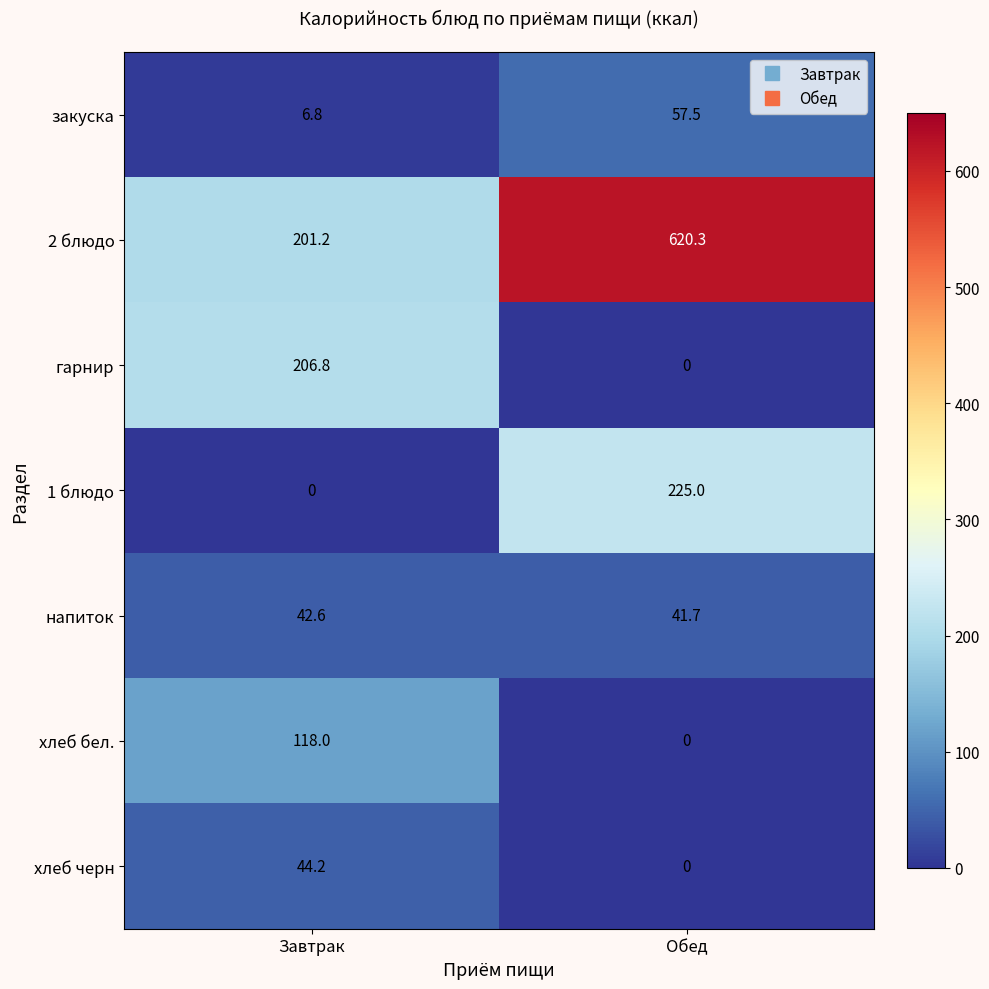

True or false: напиток has a value of 41.7 at Обед.

True